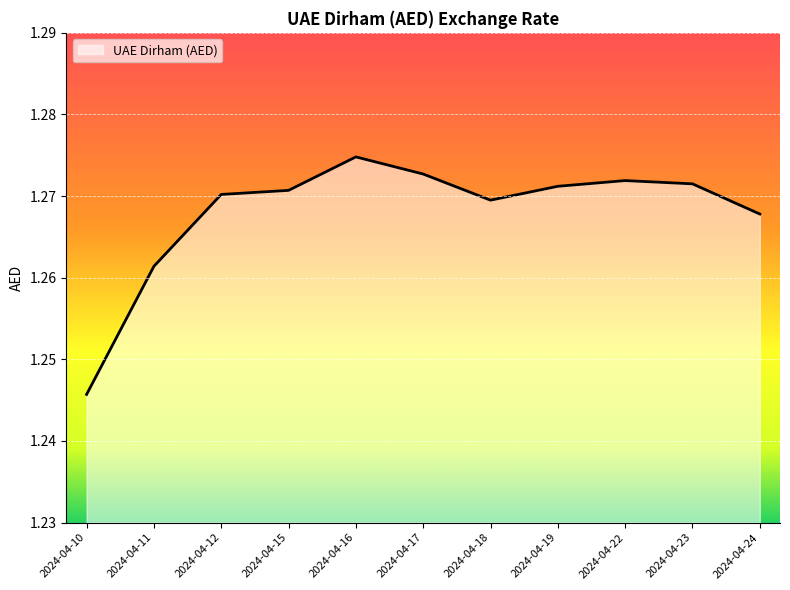

At which label is the value closest to 1?

2024-04-10